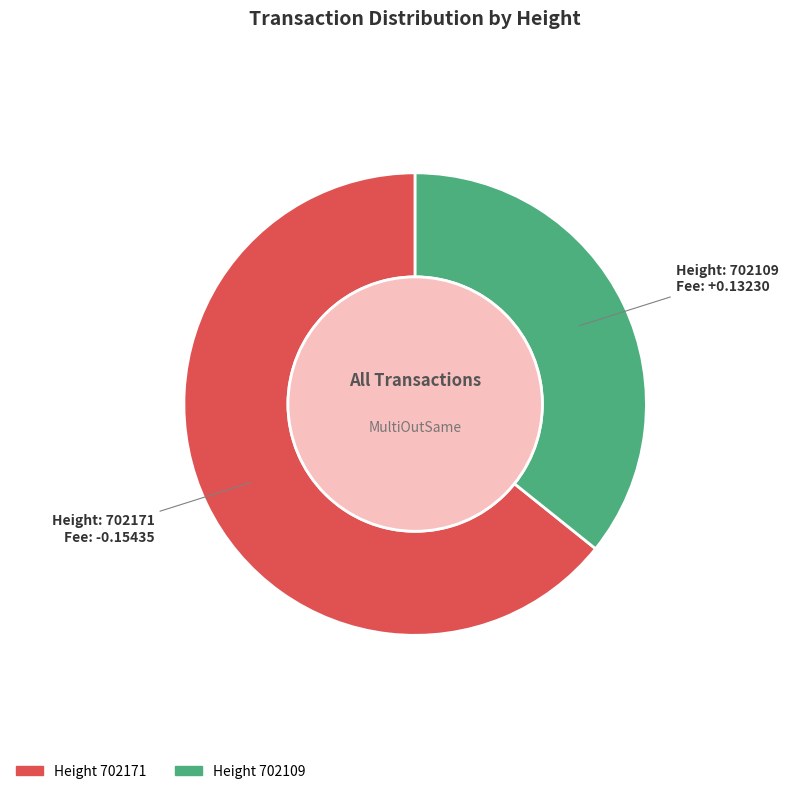

Is there a majority slice in this chart?

Yes